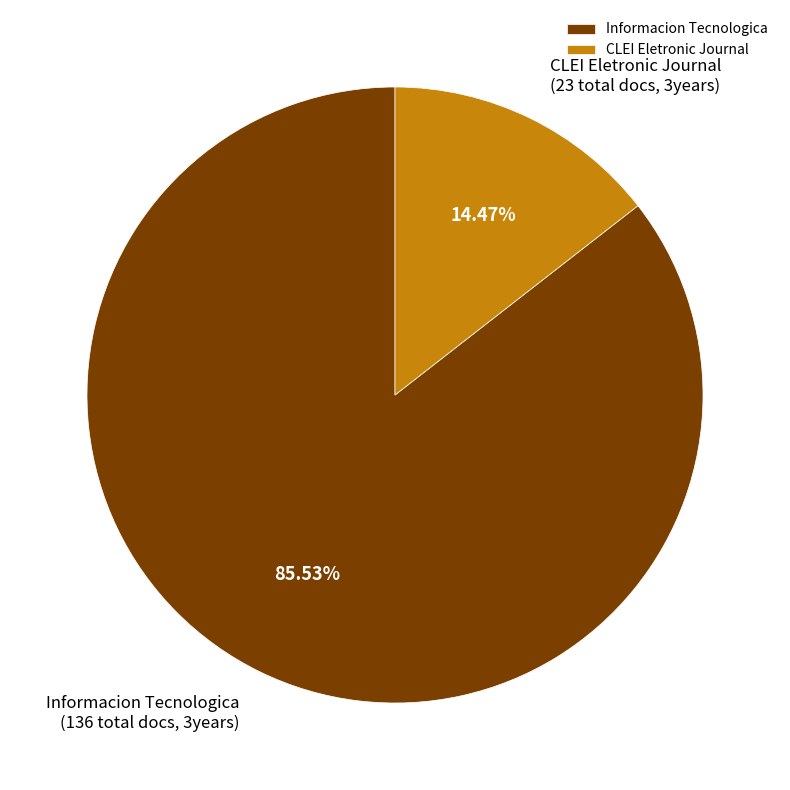

Do Informacion Tecnologica and CLEI Eletronic Journal together represent more than half of the pie?

Yes